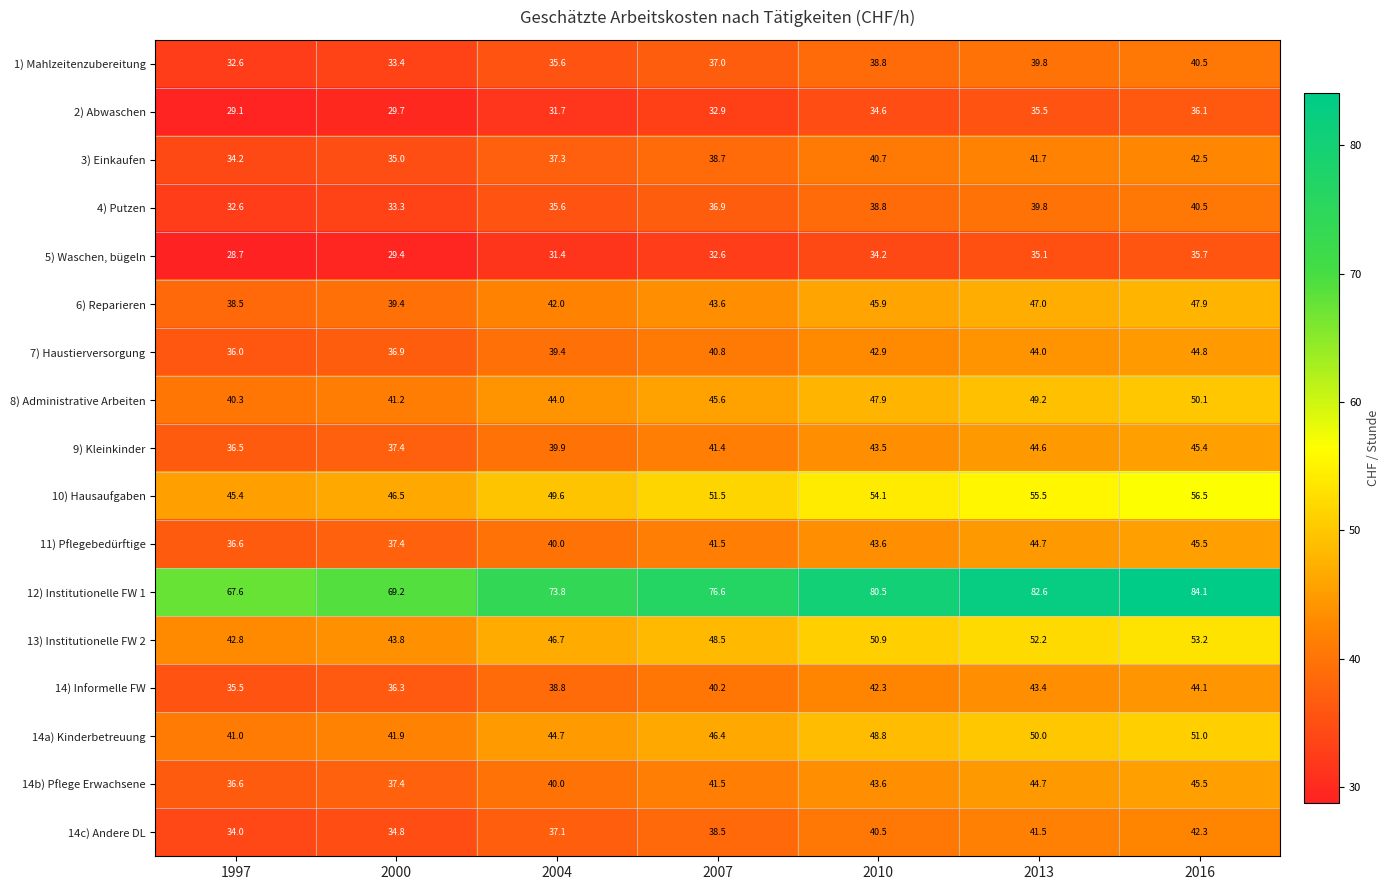

The value of 10) Hausaufgaben at 2007 is 51.5. True or false?

True